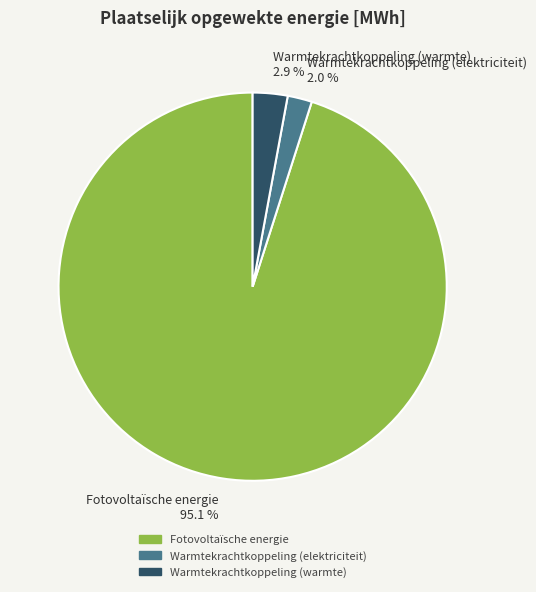

Which slice represents more than half of the pie?

Fotovoltaïsche energie